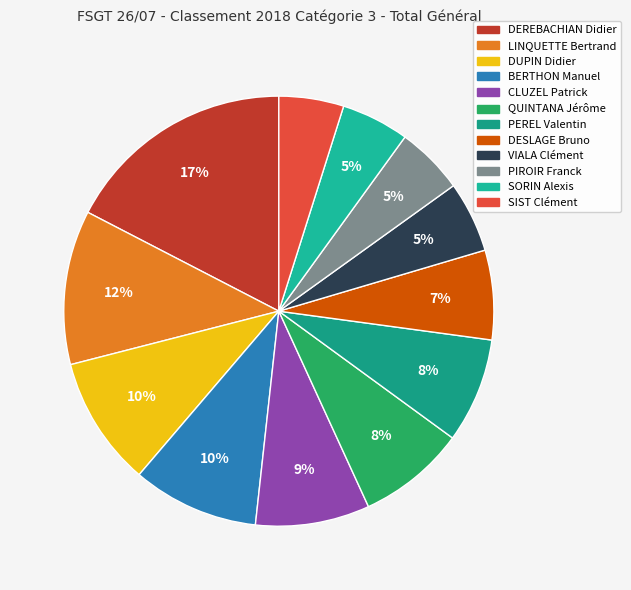

How many slices are in this pie chart?

12